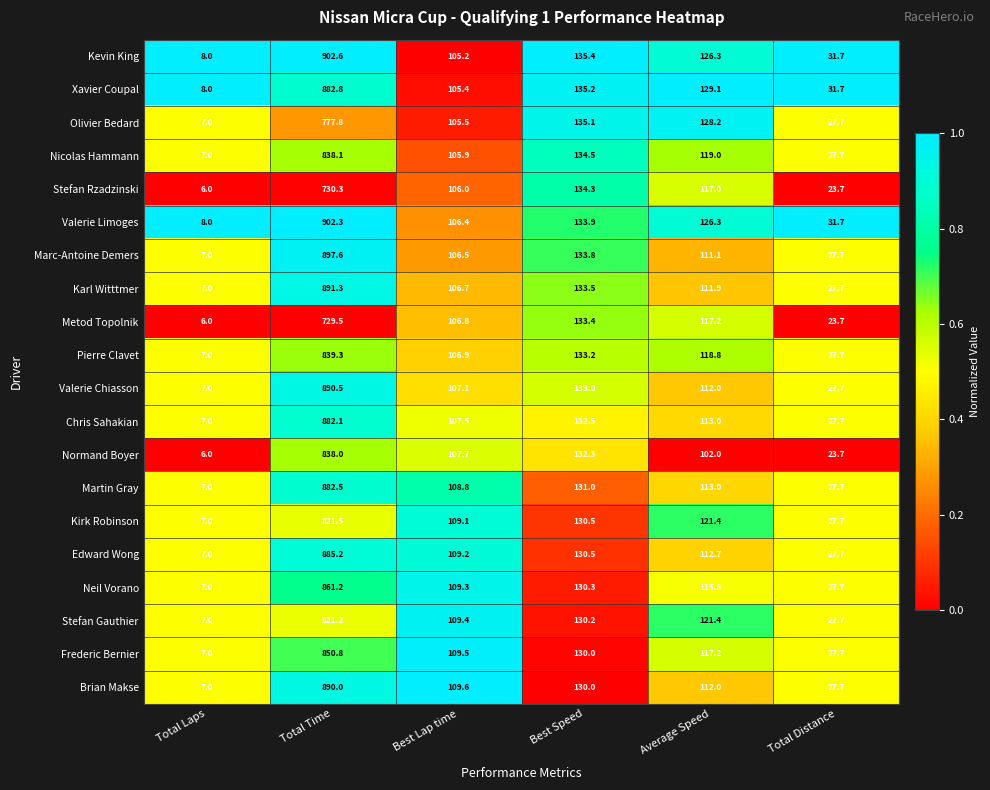

At how many categories does at least one series exceed 121?

3